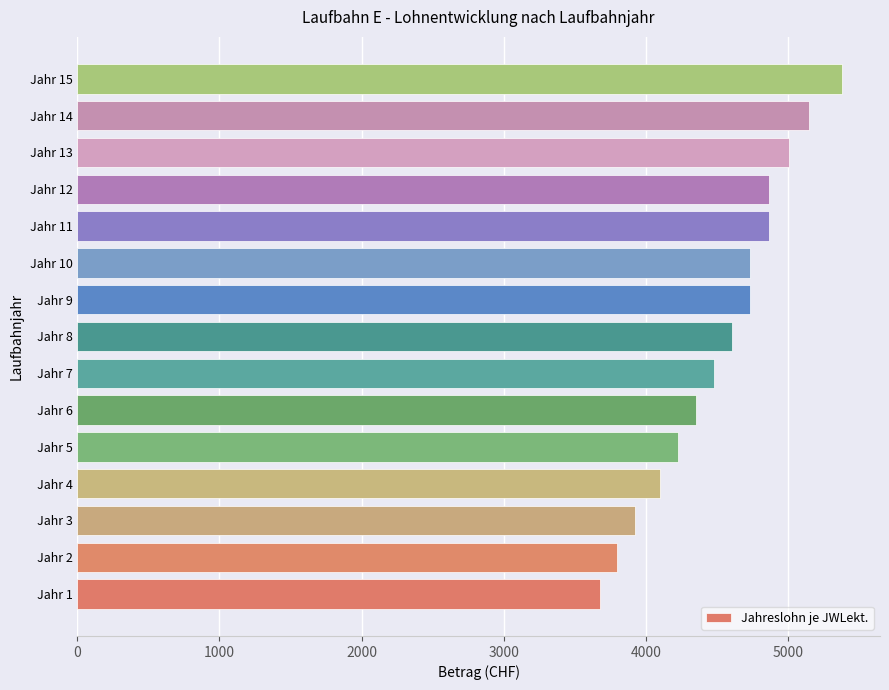

Read the value at Jahr 2.

3799.3